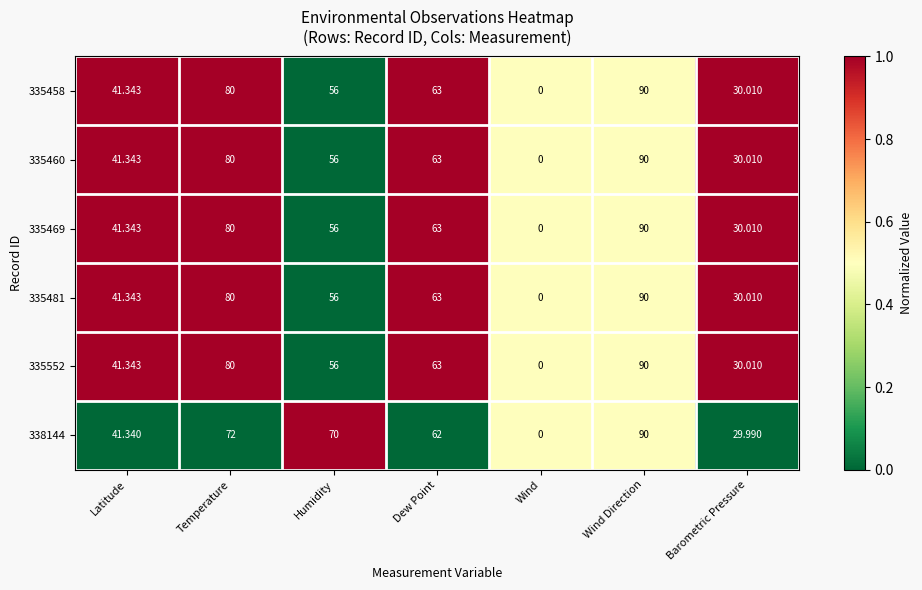

At which label does 335458 reach its minimum?

Wind